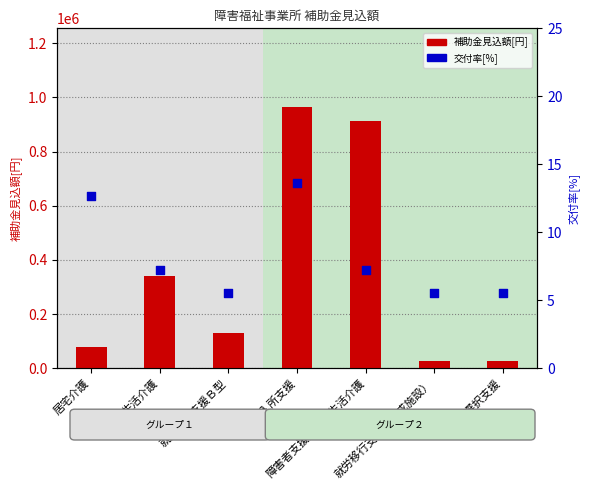

Which series has the largest total across all categories?

補助金見込額[円]